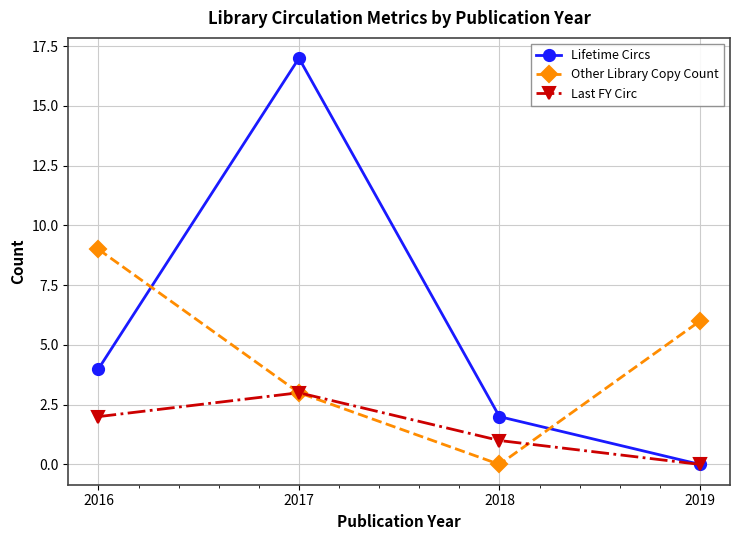

Is it true that Other Library Copy Count equals 6 at 2019?

True